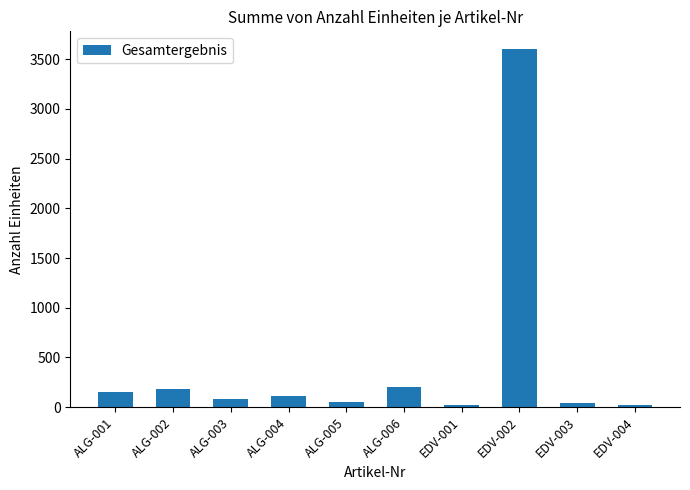

The chart shows a value of 200 at ALG-006. True or false?

True